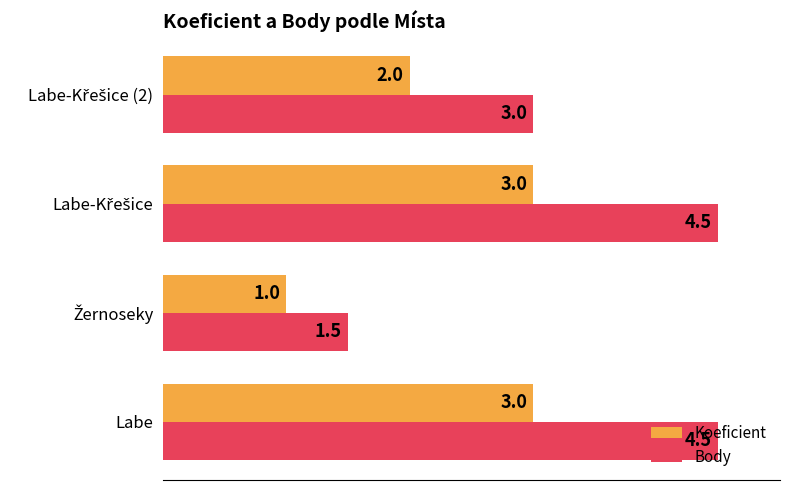

What is the minimum value for Body?

1.5